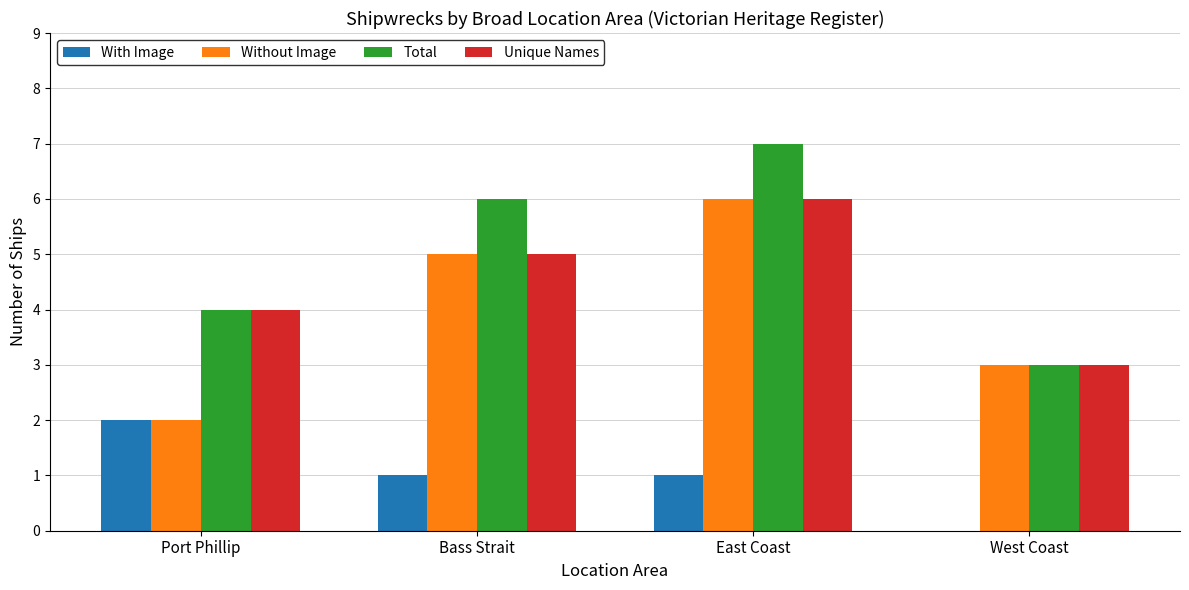

What is the sum of all Total values?

20